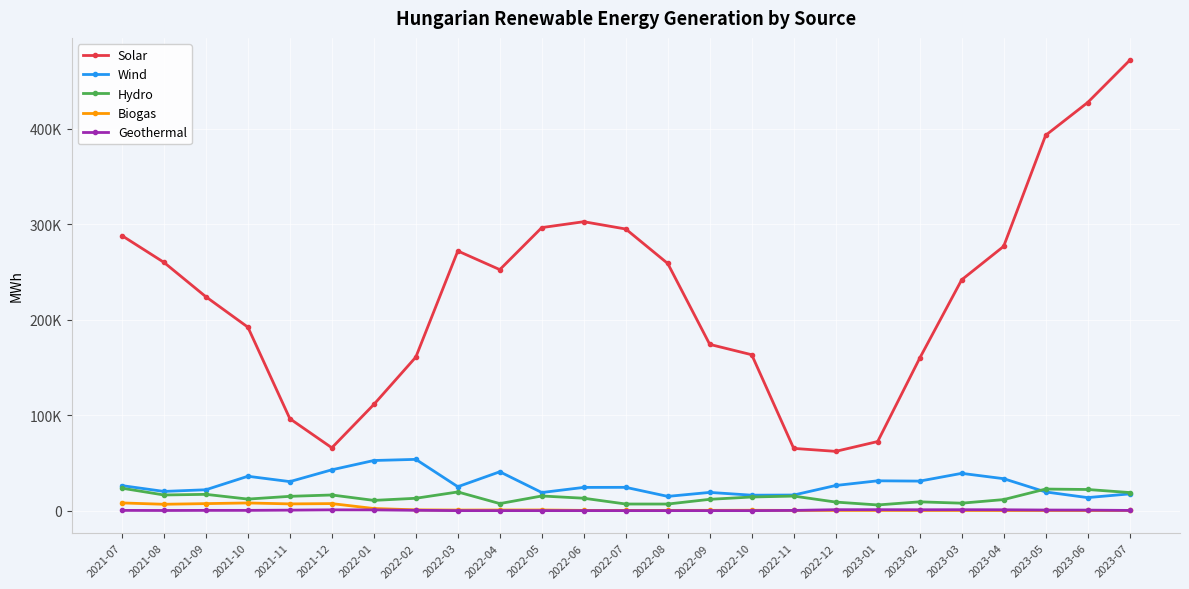

Is this an area chart (filled region under the line)?

No